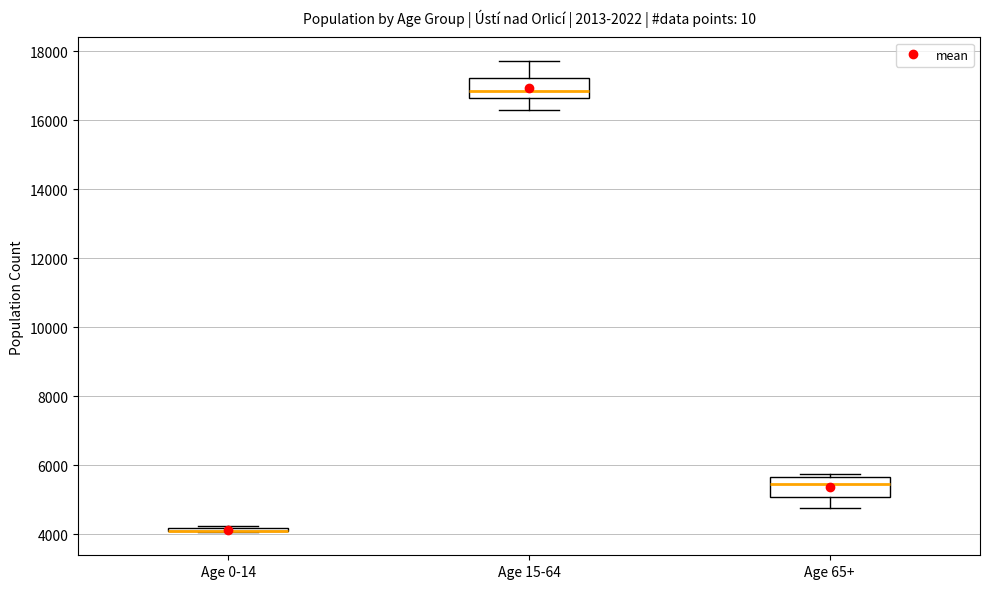

Where is the upper edge of the box for Age 15-64 on the y-axis? The values are not printed on the chart, so give them approximately, as read against the axis.

17200